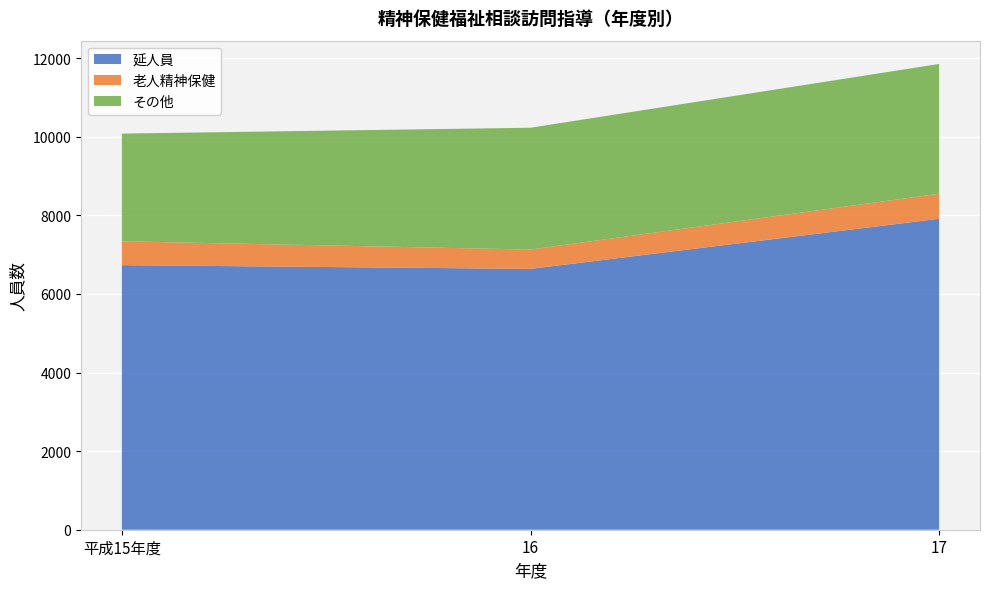

Reading left to right, list all the values displayed in this chart.

延人員: 平成15年度=6732	16=6637	17=7912
老人精神保健: 平成15年度=607	16=492	17=637
その他: 平成15年度=2740	16=3099	17=3302